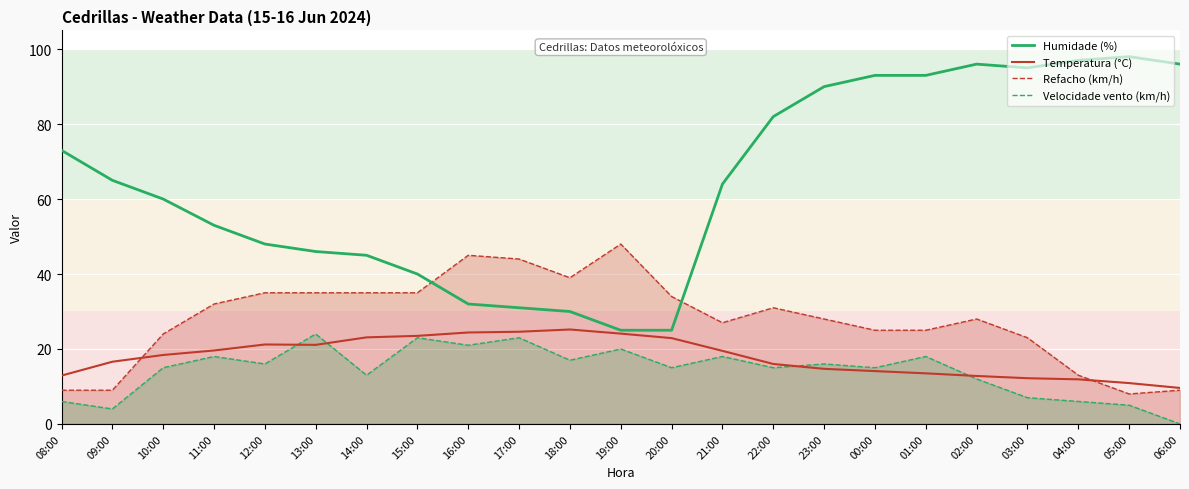

What value does the Humidade (%) series have at 14:00?

45.0